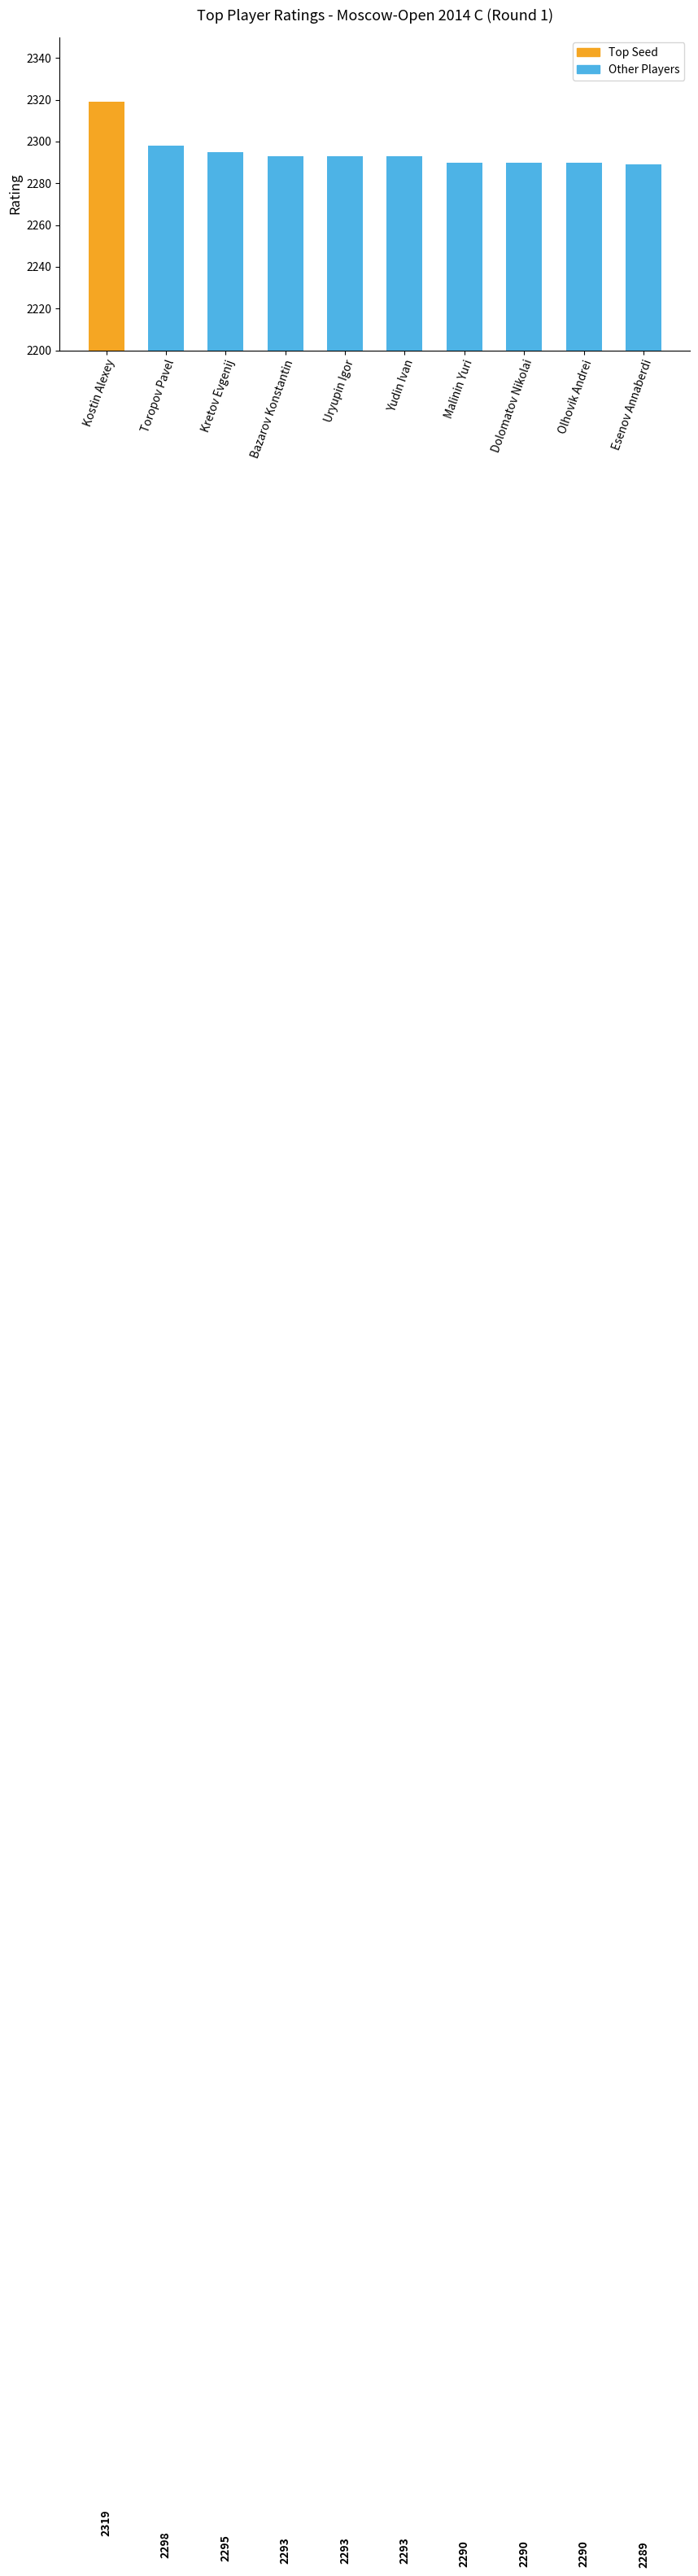

What is the difference between the maximum and minimum values?

30